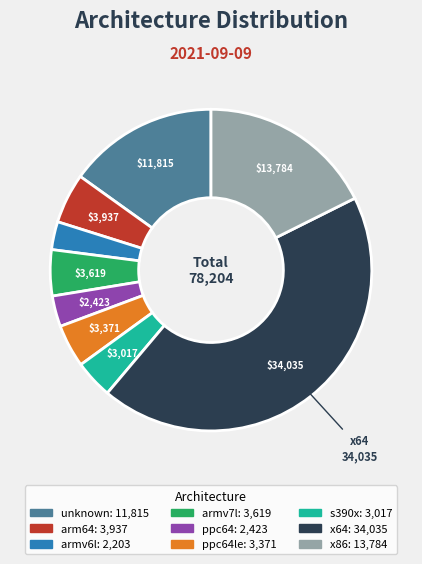

Does any single category account for the majority?

No